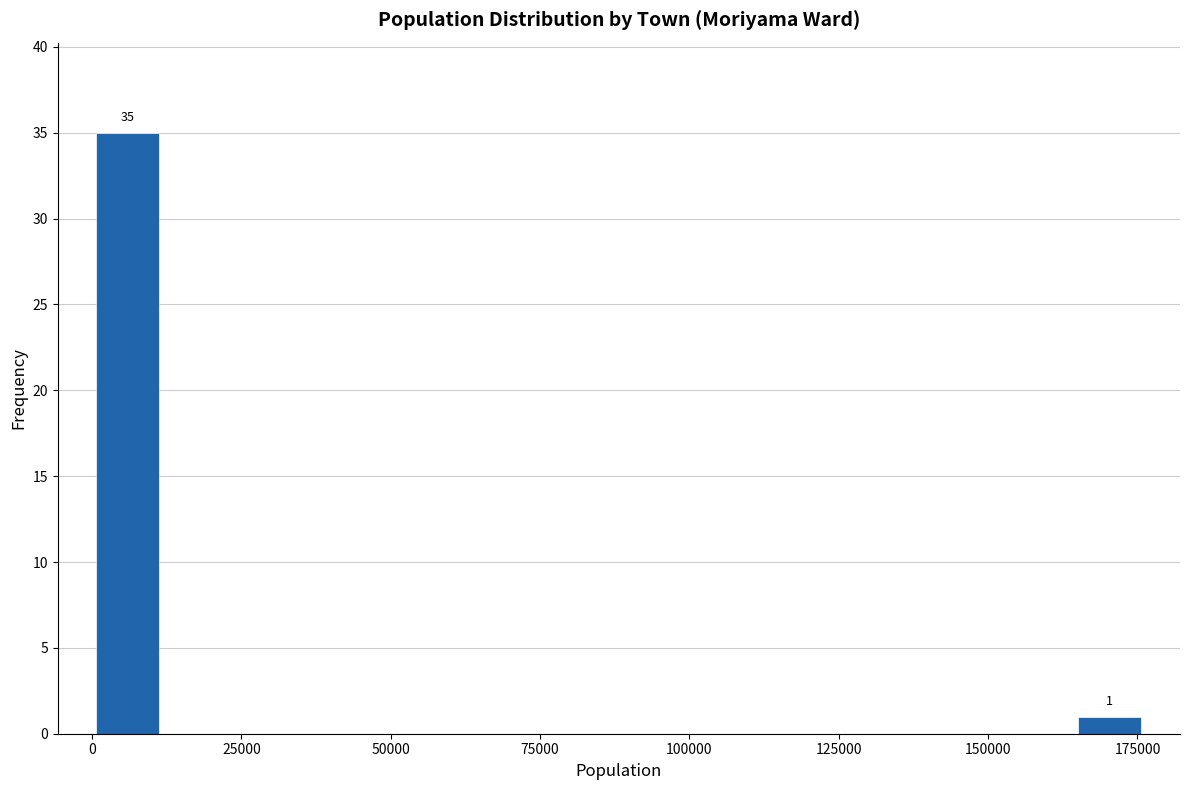

Read against the x-axis, roughly where is the centre of the tallest bar?

5000